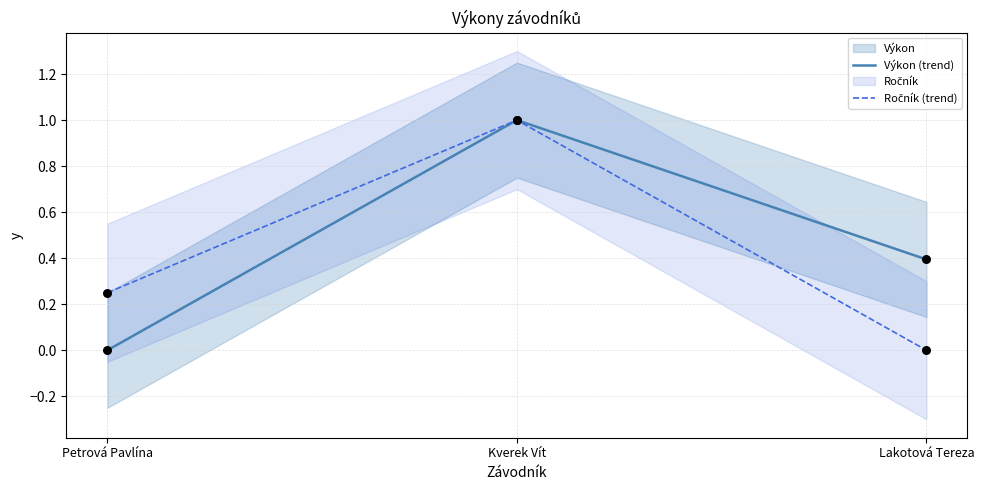

Which series contains the highest Y value?

Výkon (trend)